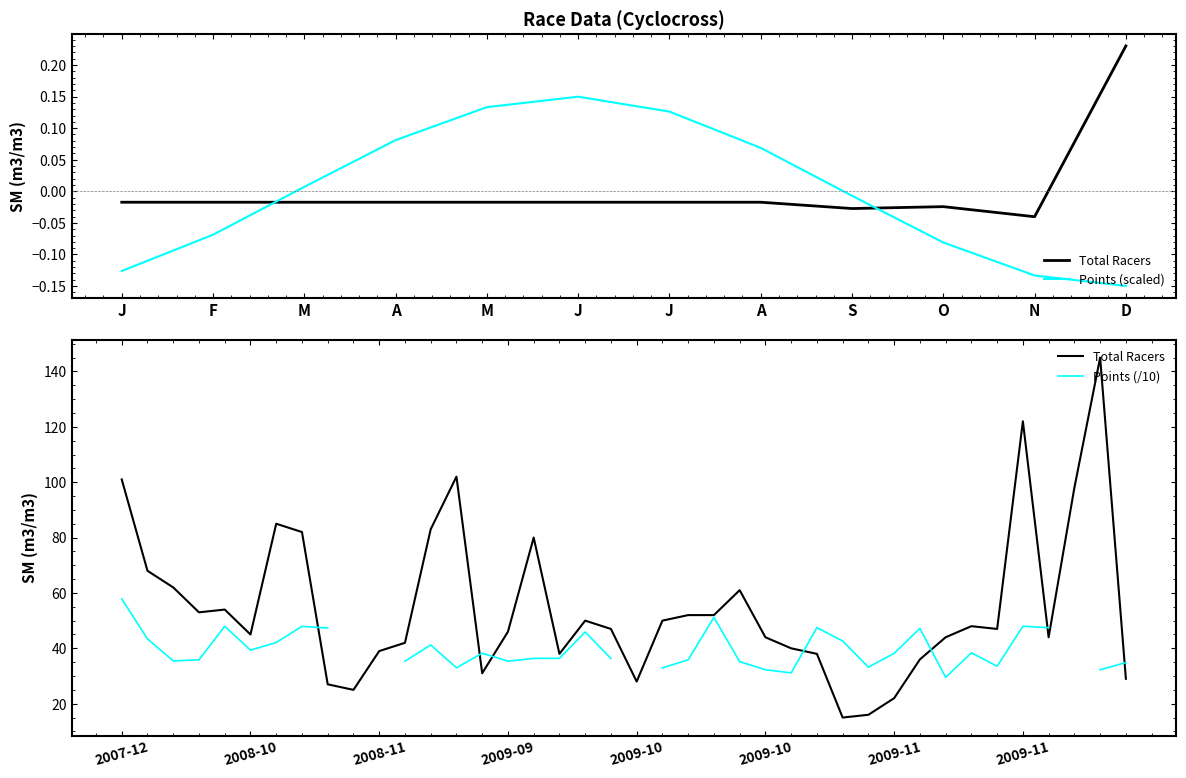

Which category has the highest value across all series?

2009-12